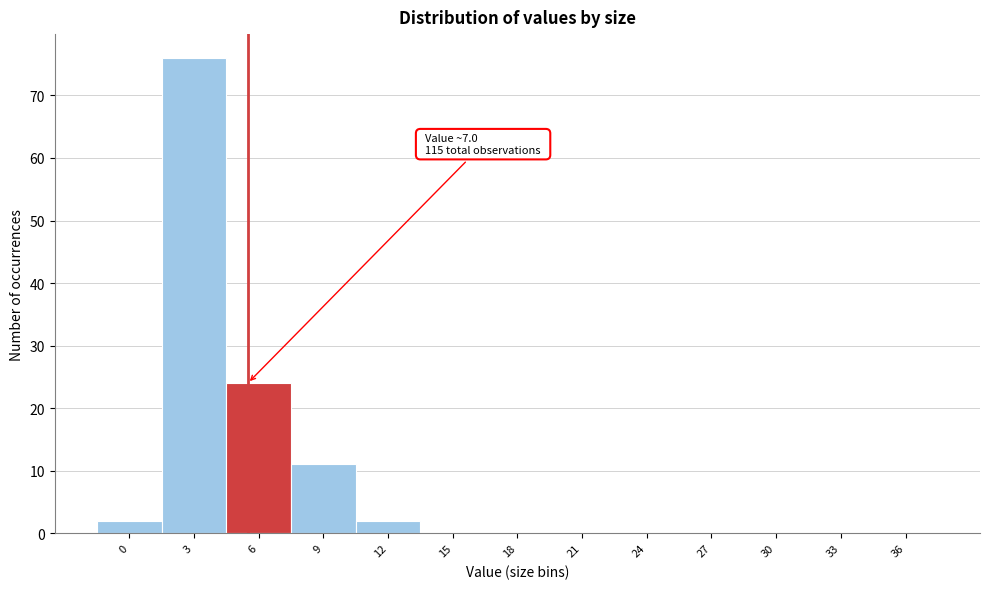

Reading left to right, extract all data points from this chart.

0=2	3=76	6=24	9=11	12=2	15=0	18=0	21=0	24=0	27=0	30=0	33=0	36=0